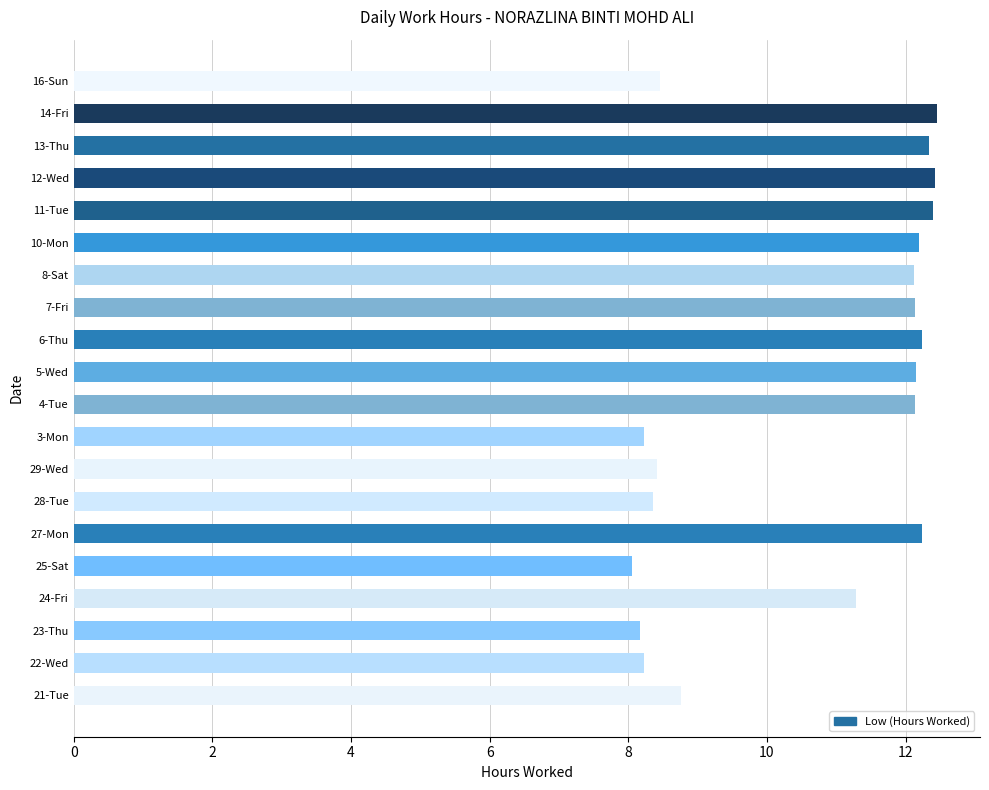

Is it true that the value at 14-Fri is 17.2?

False